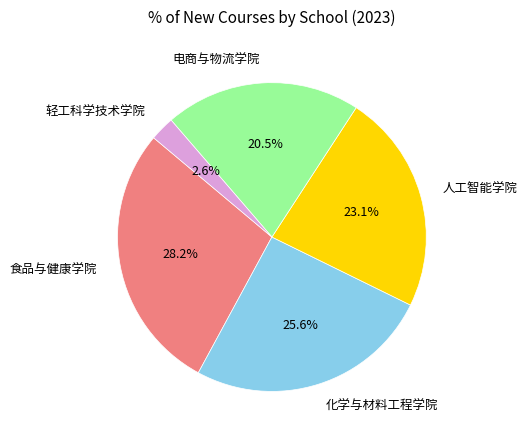

Which slice is the largest?

食品与健康学院